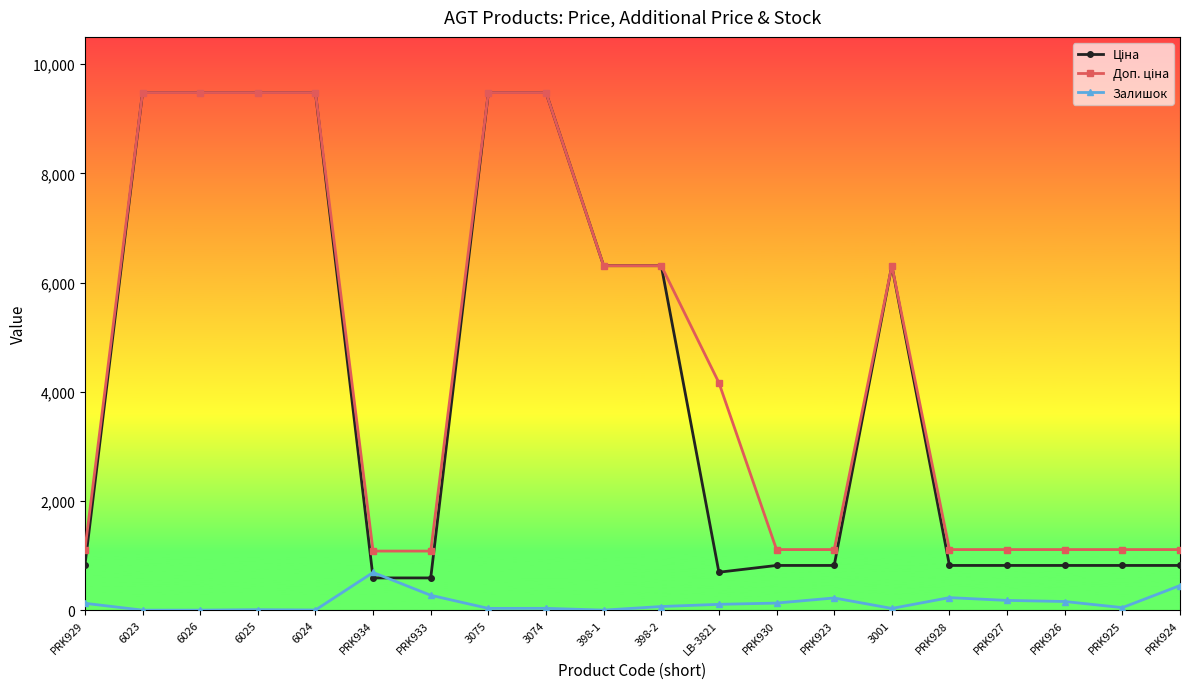

What is the greatest value displayed?

9480.1